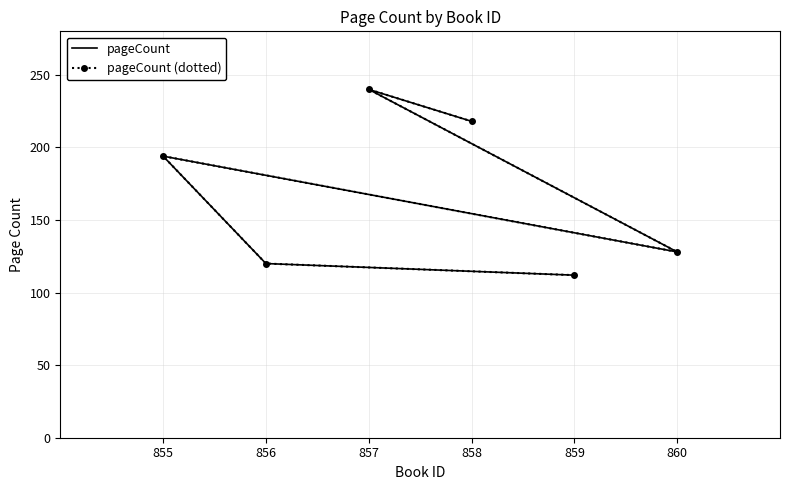

Which has a higher value, 860 or 856?

860